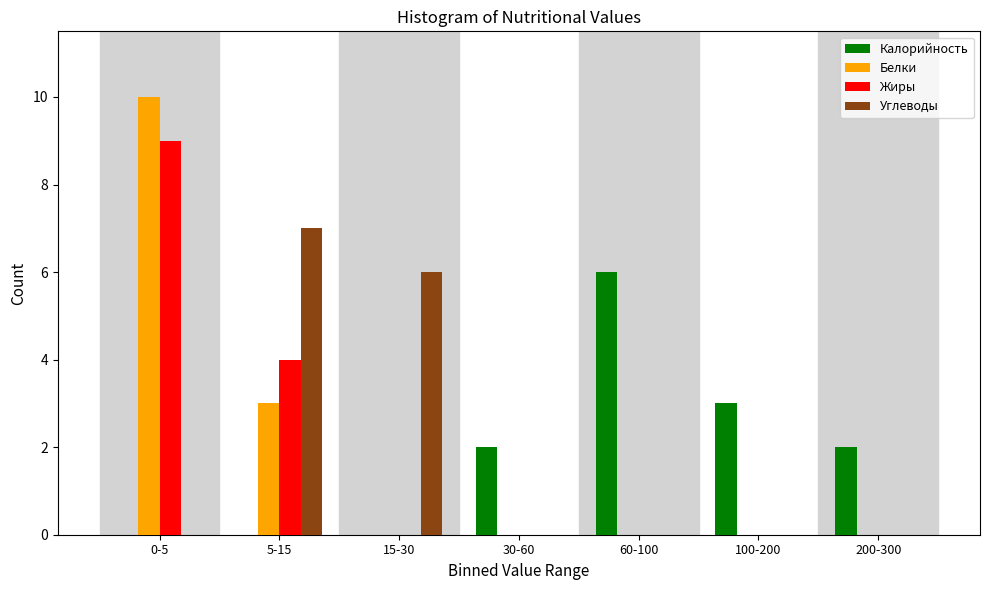

Reading left to right, extract all data points from this chart.

Калорийность: 0-5=0	5-15=0	15-30=0	30-60=2	60-100=6	100-200=3	200-300=2
Белки: 0-5=10	5-15=3	15-30=0	30-60=0	60-100=0	100-200=0	200-300=0
Жиры: 0-5=9	5-15=4	15-30=0	30-60=0	60-100=0	100-200=0	200-300=0
Углеводы: 0-5=0	5-15=7	15-30=6	30-60=0	60-100=0	100-200=0	200-300=0